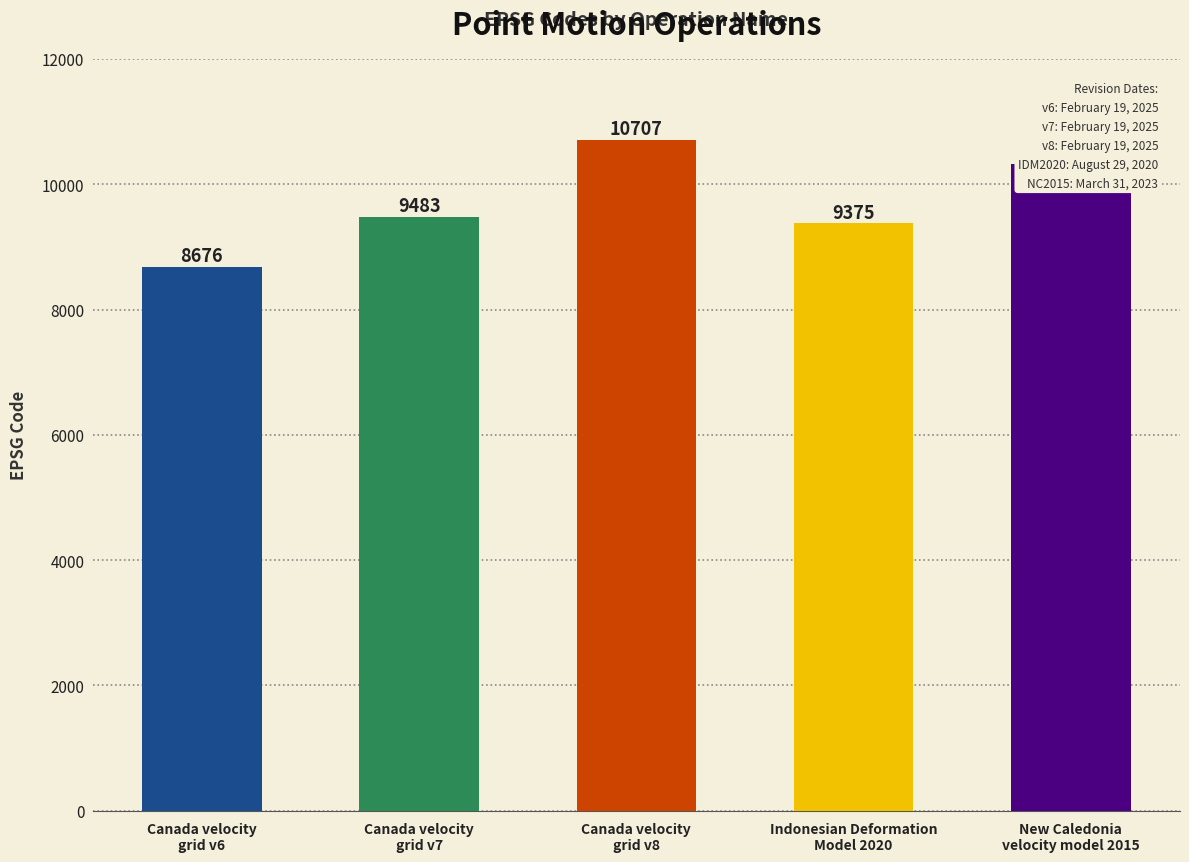

List the labels in order of value, smallest first.

Canada velocity
grid v6, Indonesian Deformation
Model 2020, Canada velocity
grid v7, New Caledonia
velocity model 2015, Canada velocity
grid v8